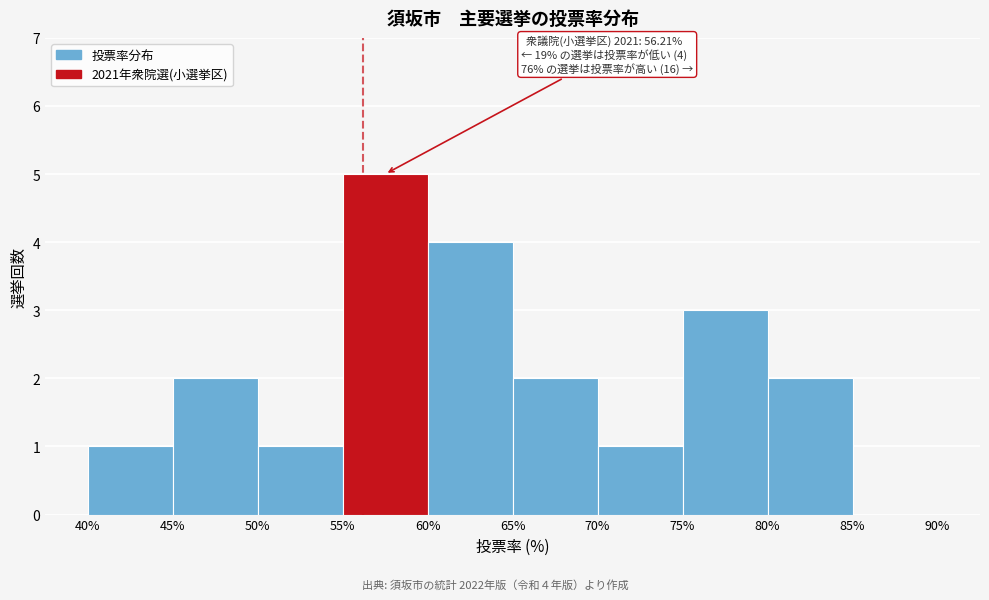

Over which range of the x-axis is the bar tallest?

55% to 60%